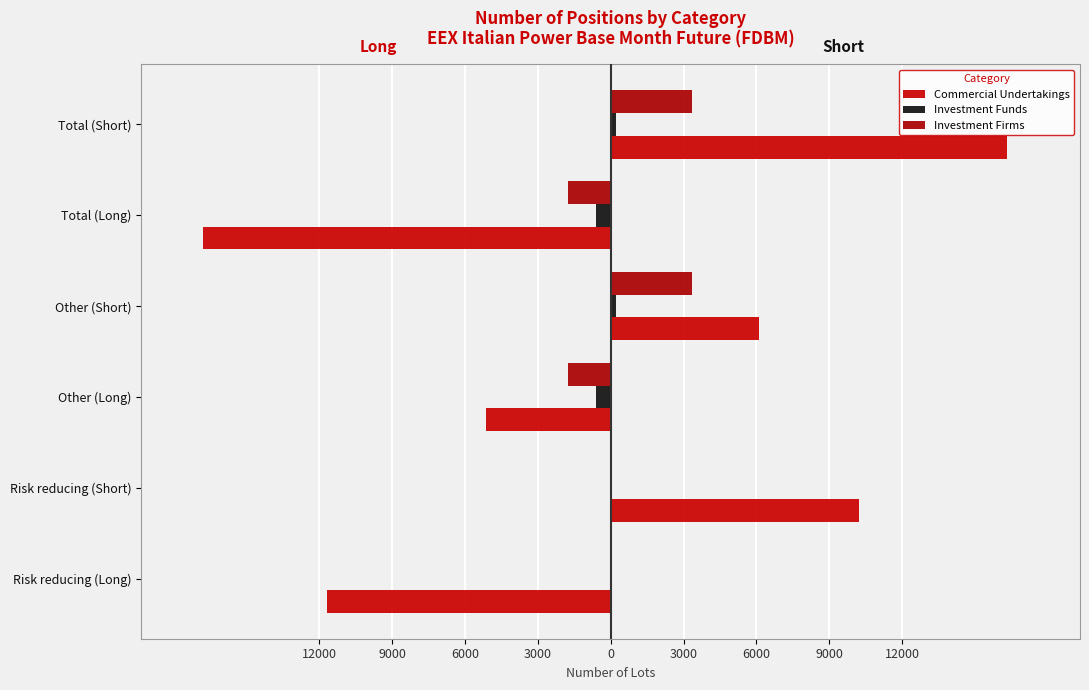

Which series has the largest total across all categories?

Investment Firms